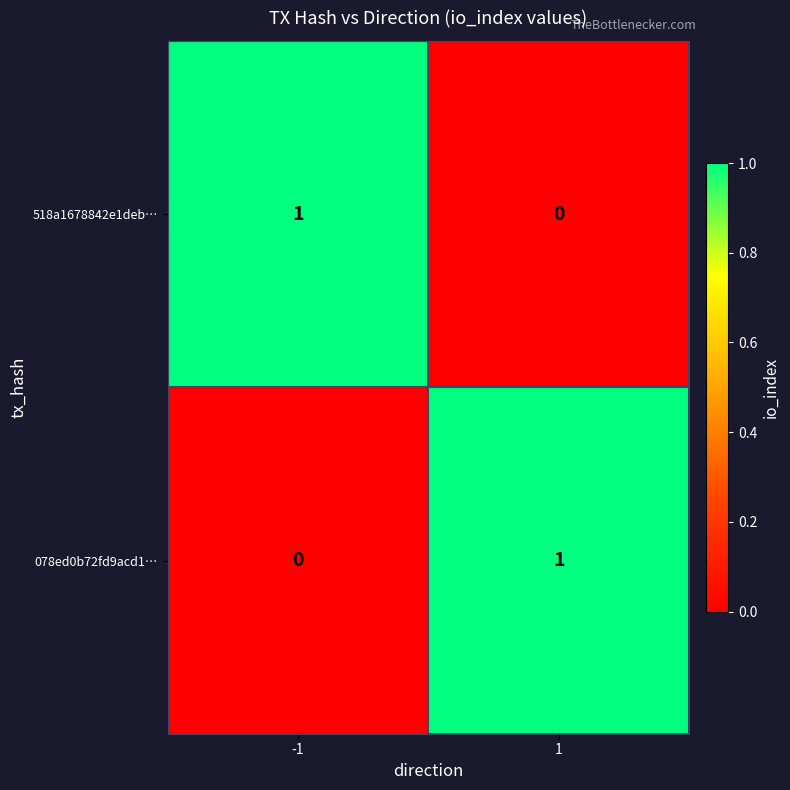

How many categories are shown in the chart?

2